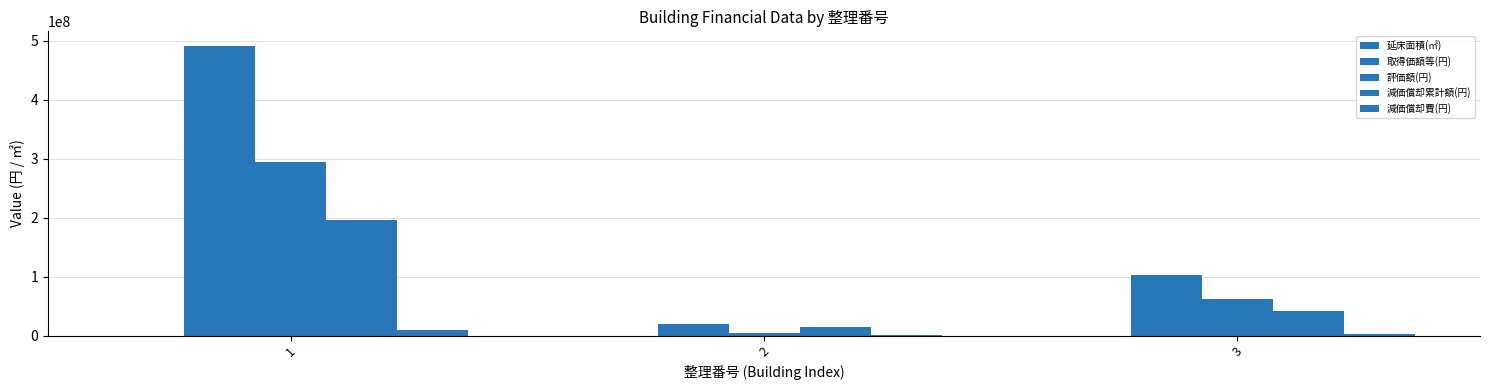

Which has a higher value, 2 or 3?

3